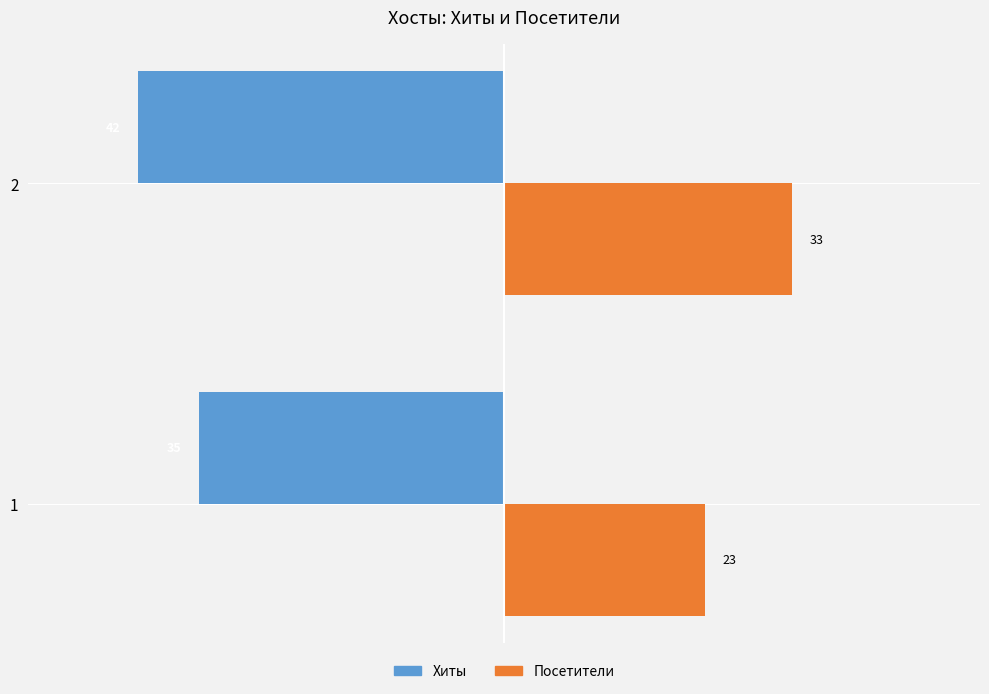

The value of Посетители at 1 is 6. True or false?

False